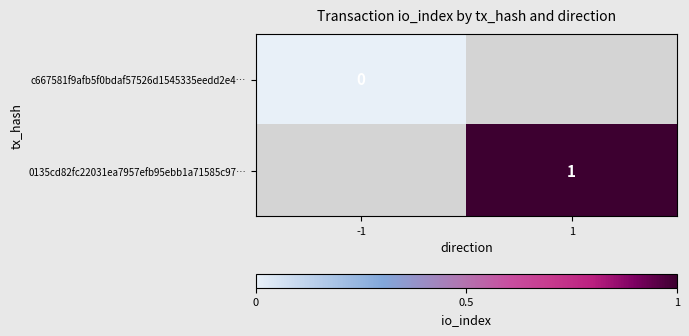

Is it true that 0135cd82fc22031ea7957efb95ebb1a71585c97… equals 0 at 1?

False